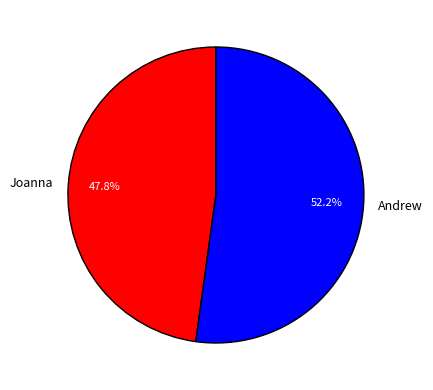

Combined, what portion of the pie is Andrew and Joanna?

100.0%